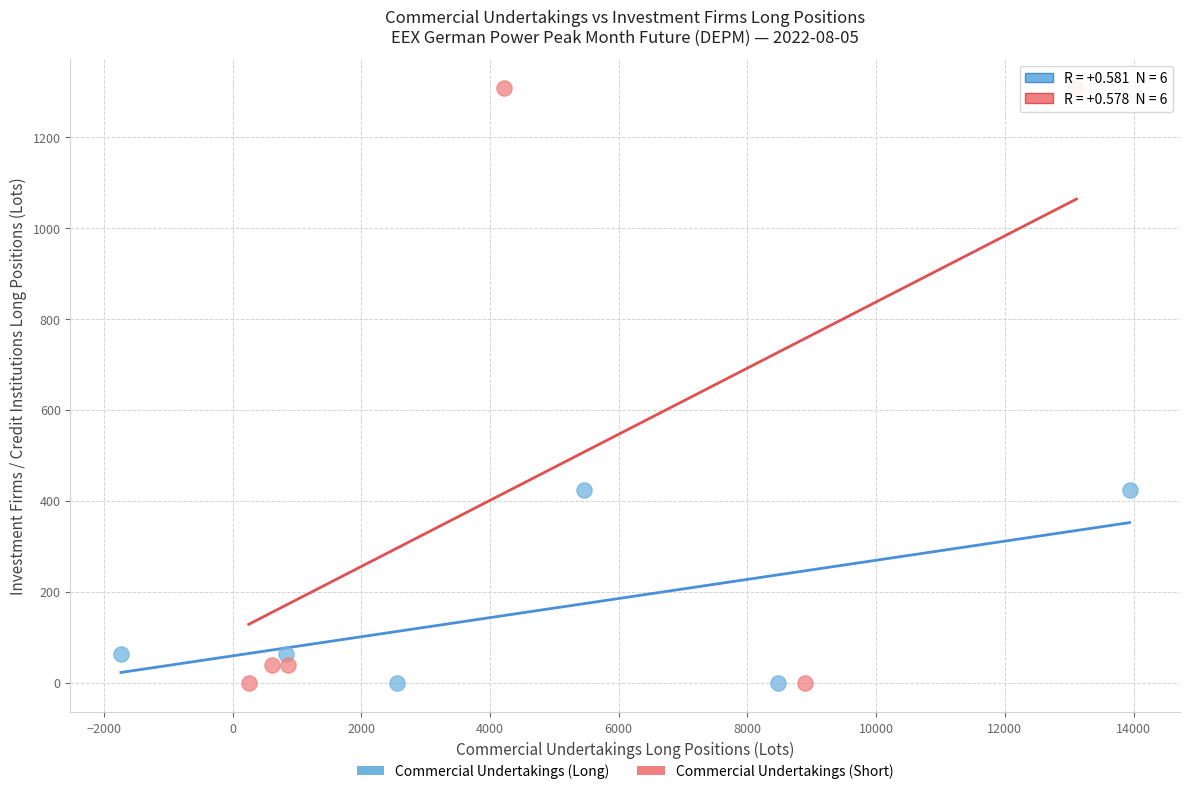

Which series reaches the maximum Y coordinate?

Commercial Undertakings (Short)